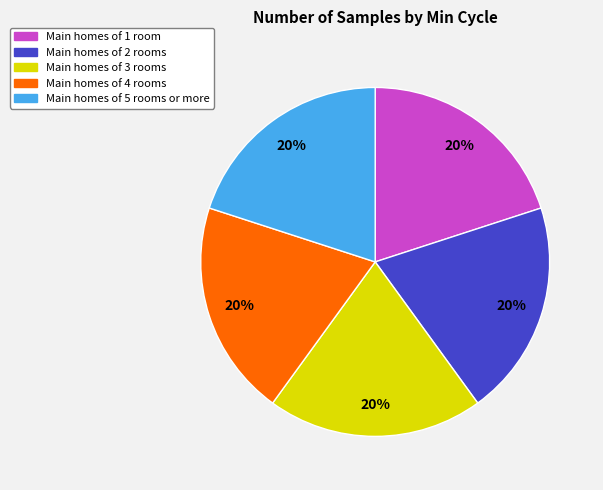

To the nearest percent, what is the average slice percentage?

20%